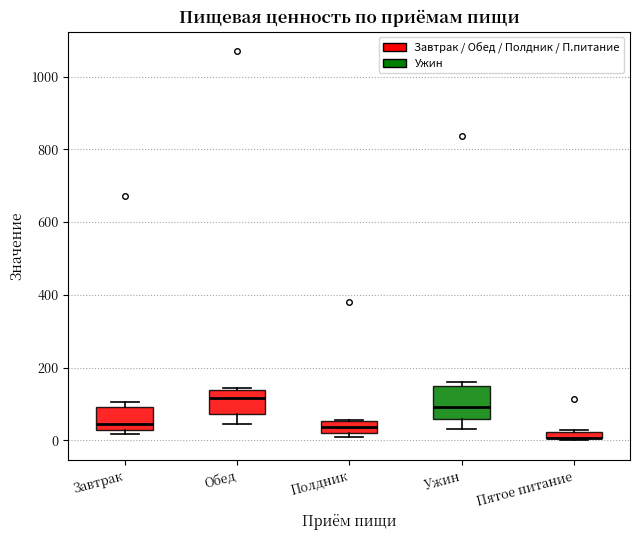

Where is the upper edge of the box for Завтрак on the y-axis? The values are not printed on the chart, so give them approximately, as read against the axis.

100